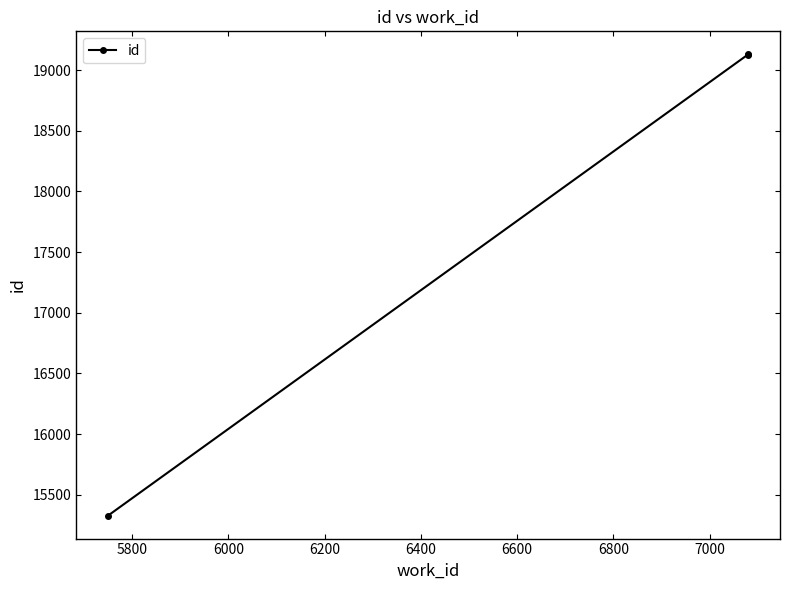

Does the chart display data point markers on the line(s)?

Yes